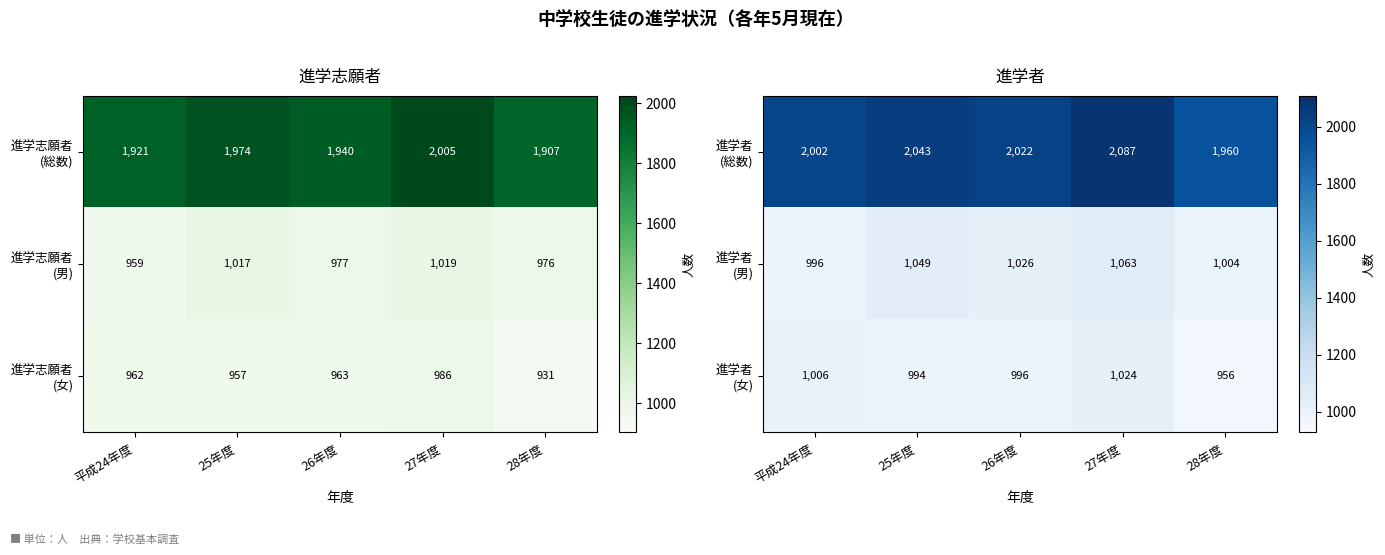

Which has a higher value, 25年度 or 27年度?

27年度